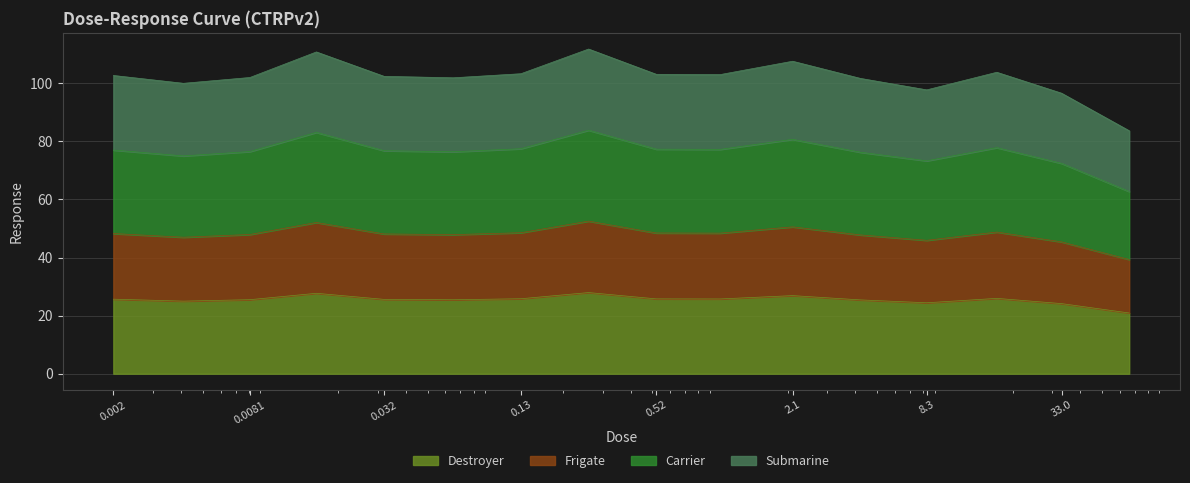

Reading right to left, transcribe all the data shown in this chart.

66.0=20.9	33.0=24.1	17.0=25.9	8.3=24.4	4.2=25.4	2.1=26.9	1.0=25.8	0.52=25.8	0.26=27.9	0.13=25.8	0.065=25.5	0.032=25.6	0.016=27.7	0.0081=25.5	0.0041=25.0	0.002=25.7